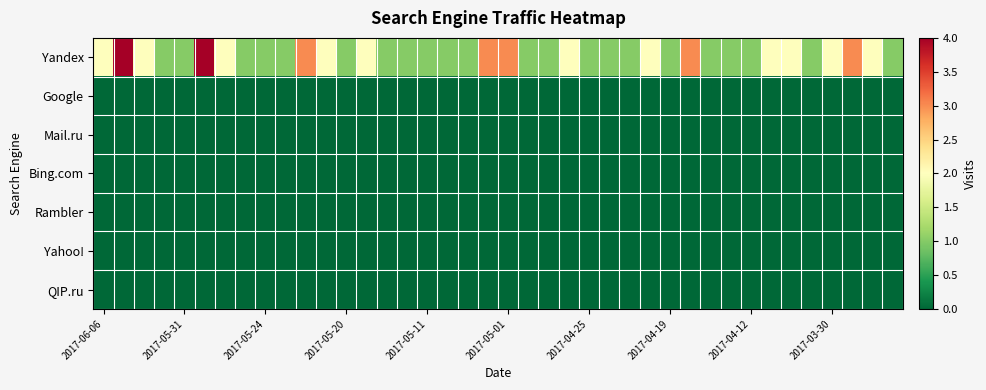

Reading right to left, list all the values displayed in this chart.

Yandex: 1	2	3	2	1	2	2	1	1	1	3	1	2	1	1	1	2	1	1	3	3	1	1	1	1	1	2	1	2	3	1	1	1	2	4	1	1	2	4	2
Google: 0	0	0	0	0	0	0	0	0	0	0	0	0	0	0	0	0	0	0	0	0	0	0	0	0	0	0	0	0	0	0	0	0	0	0	0	0	0	0	0
Mail.ru: 0	0	0	0	0	0	0	0	0	0	0	0	0	0	0	0	0	0	0	0	0	0	0	0	0	0	0	0	0	0	0	0	0	0	0	0	0	0	0	0
Bing.com: 0	0	0	0	0	0	0	0	0	0	0	0	0	0	0	0	0	0	0	0	0	0	0	0	0	0	0	0	0	0	0	0	0	0	0	0	0	0	0	0
Rambler: 0	0	0	0	0	0	0	0	0	0	0	0	0	0	0	0	0	0	0	0	0	0	0	0	0	0	0	0	0	0	0	0	0	0	0	0	0	0	0	0
Yahoo!: 0	0	0	0	0	0	0	0	0	0	0	0	0	0	0	0	0	0	0	0	0	0	0	0	0	0	0	0	0	0	0	0	0	0	0	0	0	0	0	0
QIP.ru: 0	0	0	0	0	0	0	0	0	0	0	0	0	0	0	0	0	0	0	0	0	0	0	0	0	0	0	0	0	0	0	0	0	0	0	0	0	0	0	0